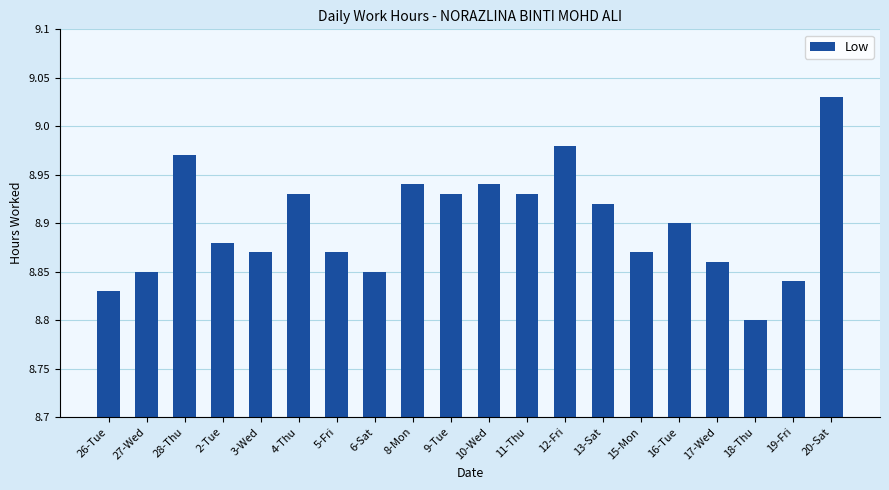

At which label is the value closest to 8?

18-Thu